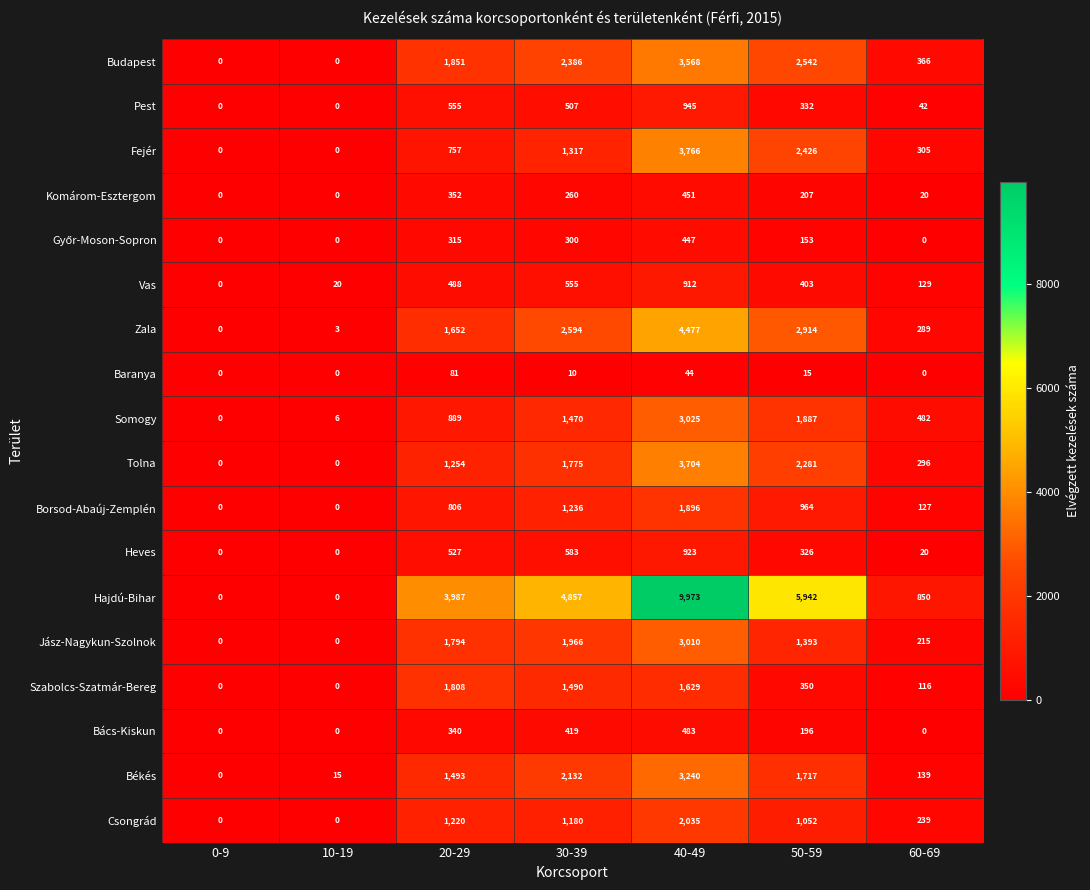

Which series has the largest total across all categories?

Hajdú-Bihar